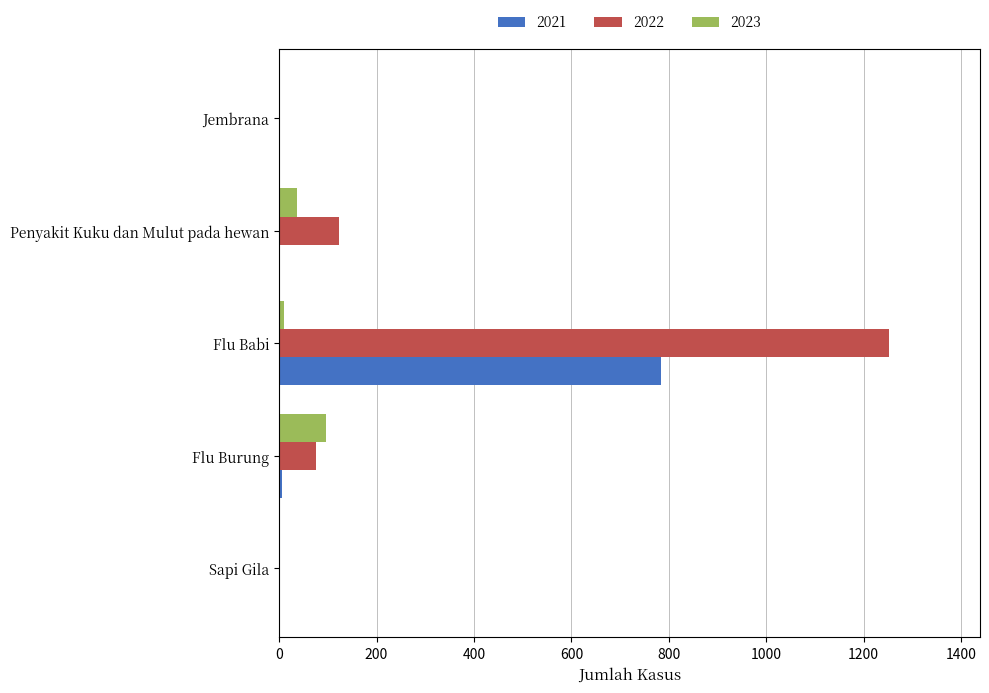

Is the value of 2021 at Jembrana greater than the value of 2023 at Penyakit Kuku dan Mulut pada hewan?

No